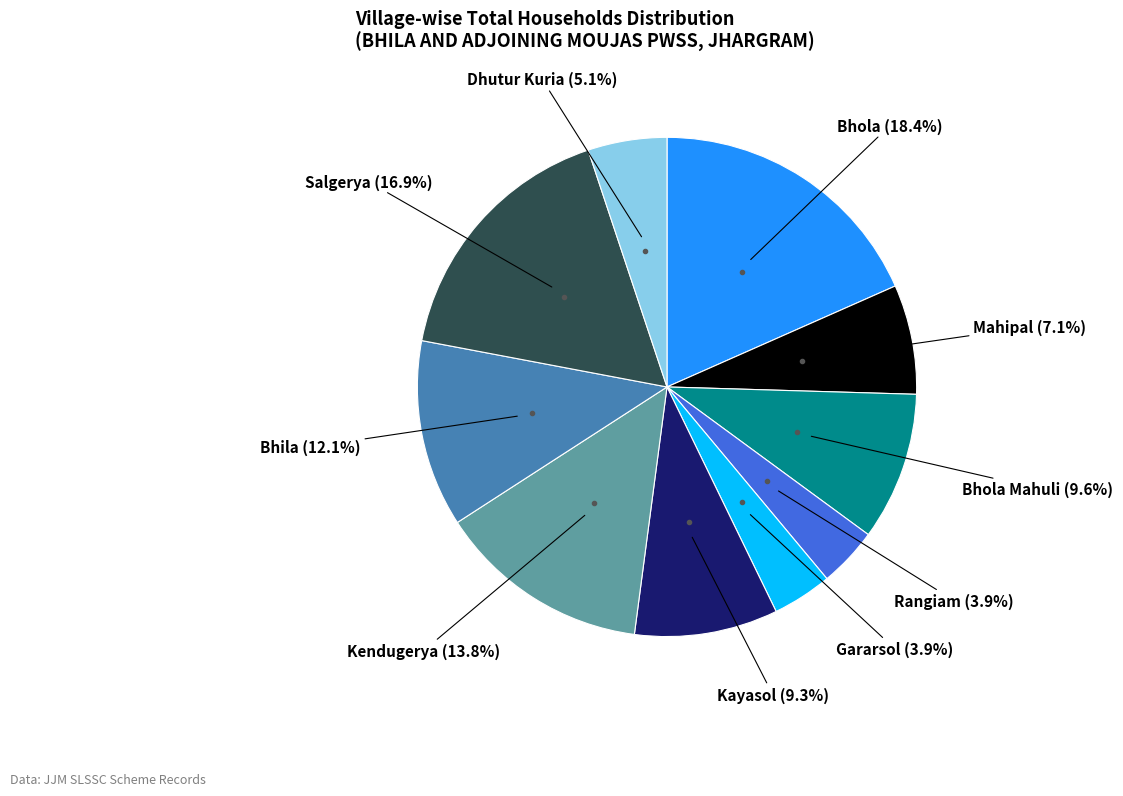

How many slices are in this pie chart?

10